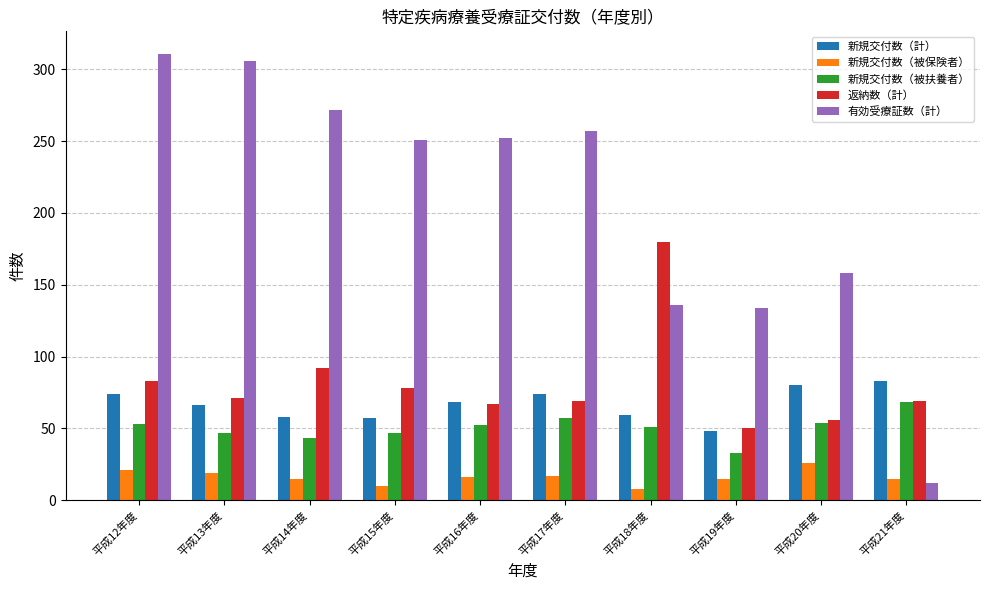

What value does the 新規交付数（被保険者） series have at 平成16年度?

16